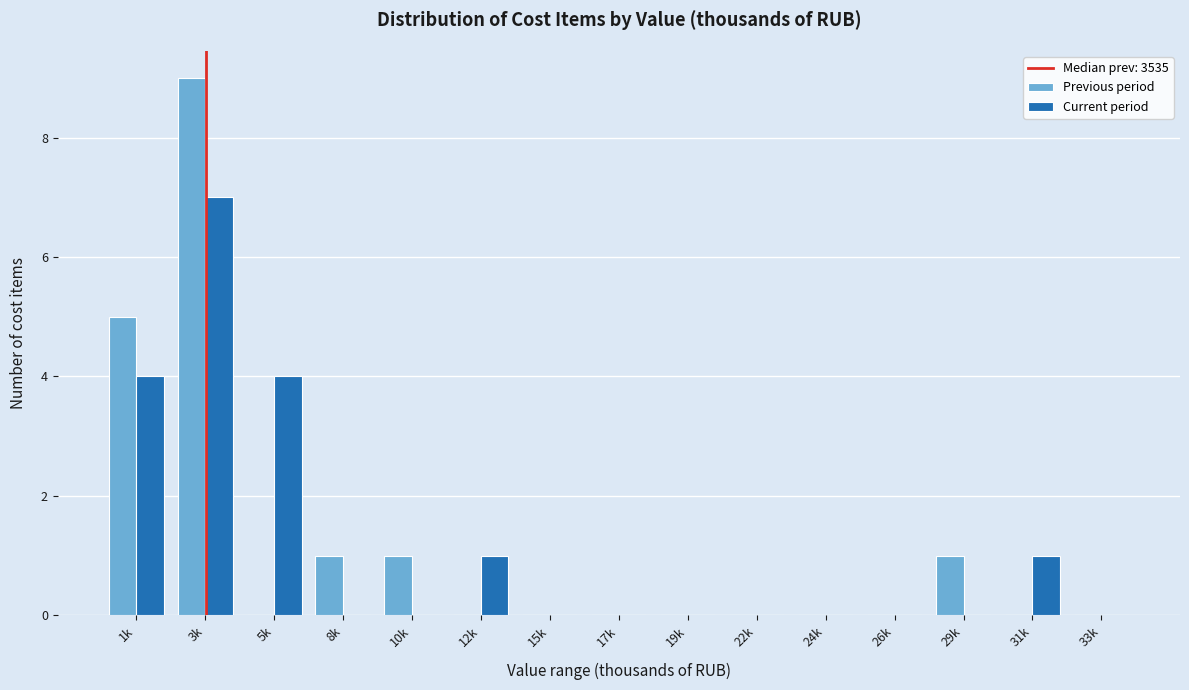

Reading left to right, list all the values displayed in this chart.

Previous period: 1k=5	3k=9	5k=0	8k=1	10k=1	12k=0	15k=0	17k=0	19k=0	22k=0	24k=0	26k=0	29k=1	31k=0	33k=0
Current period: 1k=4	3k=7	5k=4	8k=0	10k=0	12k=1	15k=0	17k=0	19k=0	22k=0	24k=0	26k=0	29k=0	31k=1	33k=0